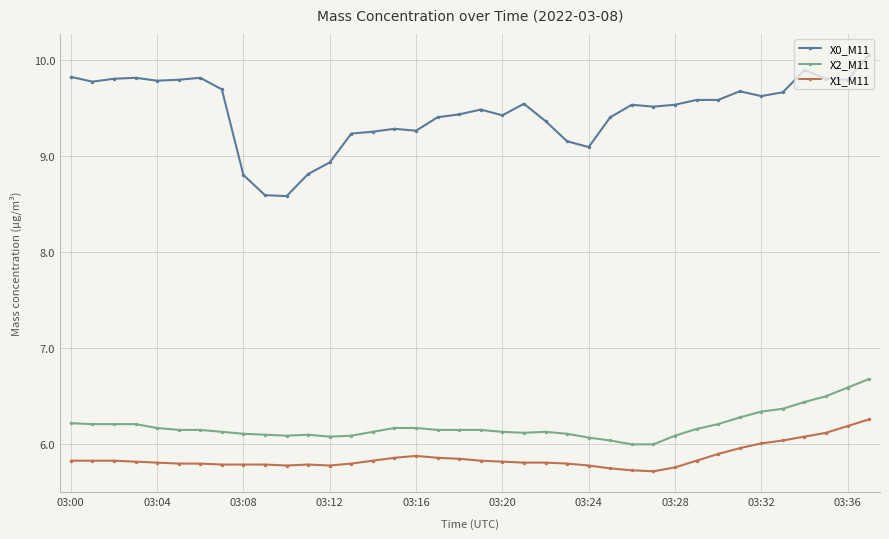

What is the sum of all X1_M11 values?

222.7